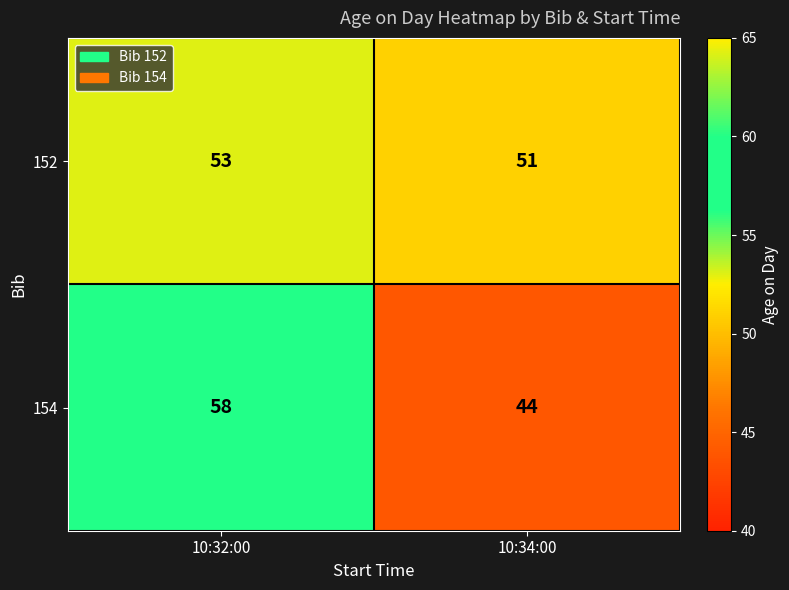

Reading right to left, list all the values displayed in this chart.

152: 10:34:00=51	10:32:00=53
154: 10:34:00=44	10:32:00=58